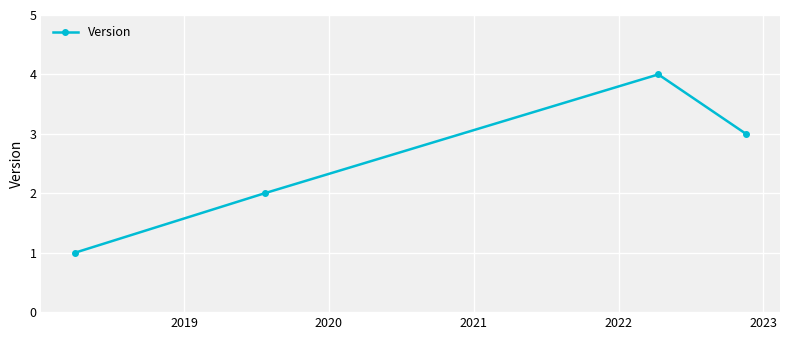

How many points are higher than both their immediate neighbors (excluding endpoints)?

1